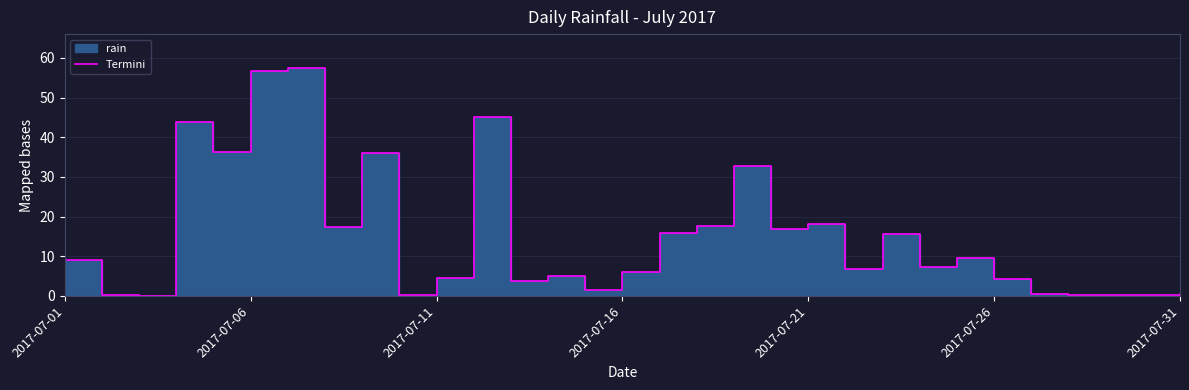

What value does the data have at 2017-07-21?

18.2